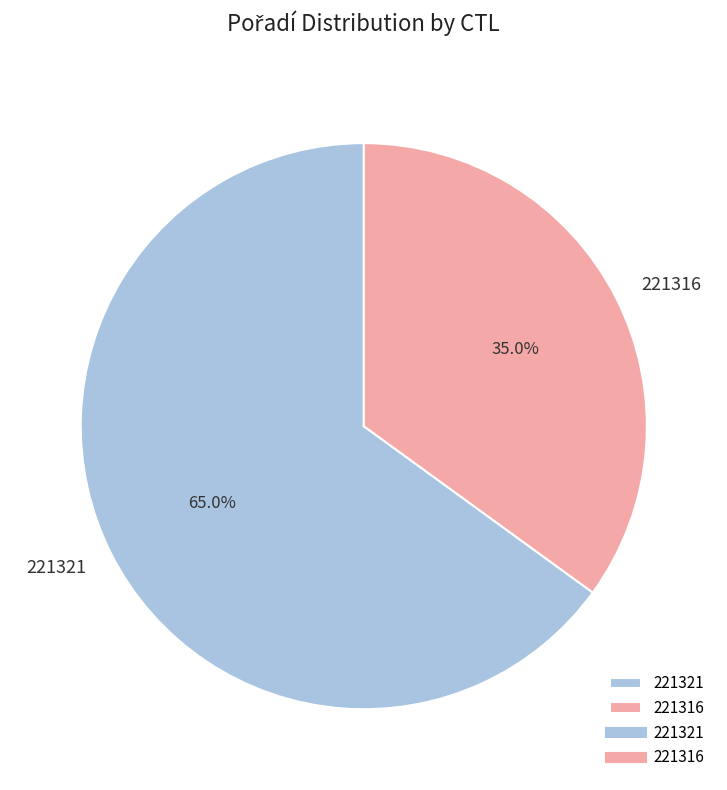

Approximately how many times larger is the value at 221316 compared to 221321?

0.5